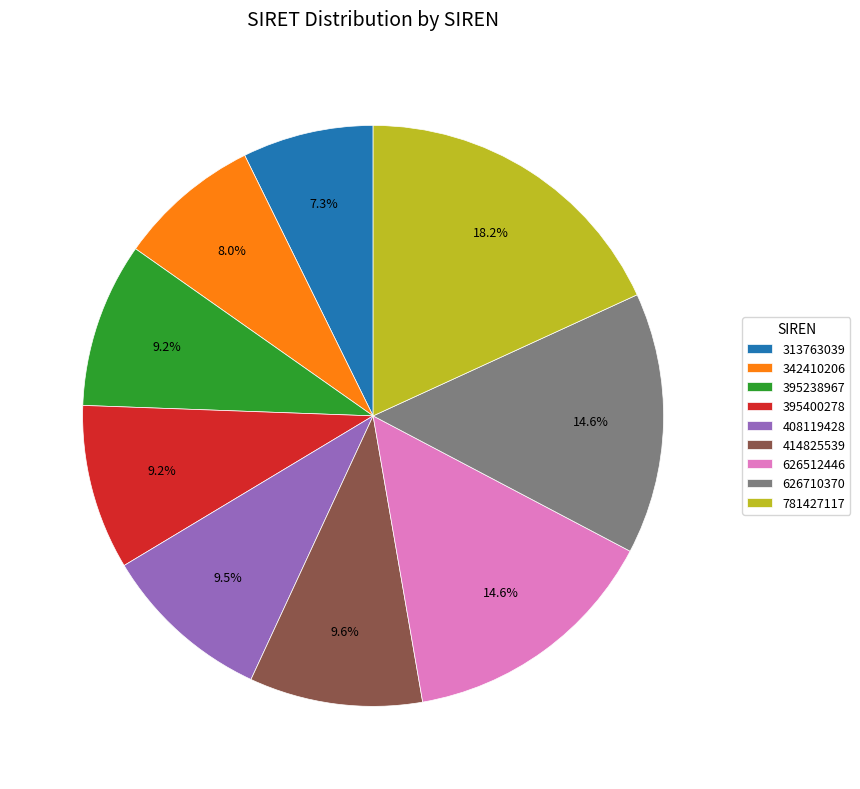

Approximately how many times larger is the value at 395238967 compared to 781427117?

0.5